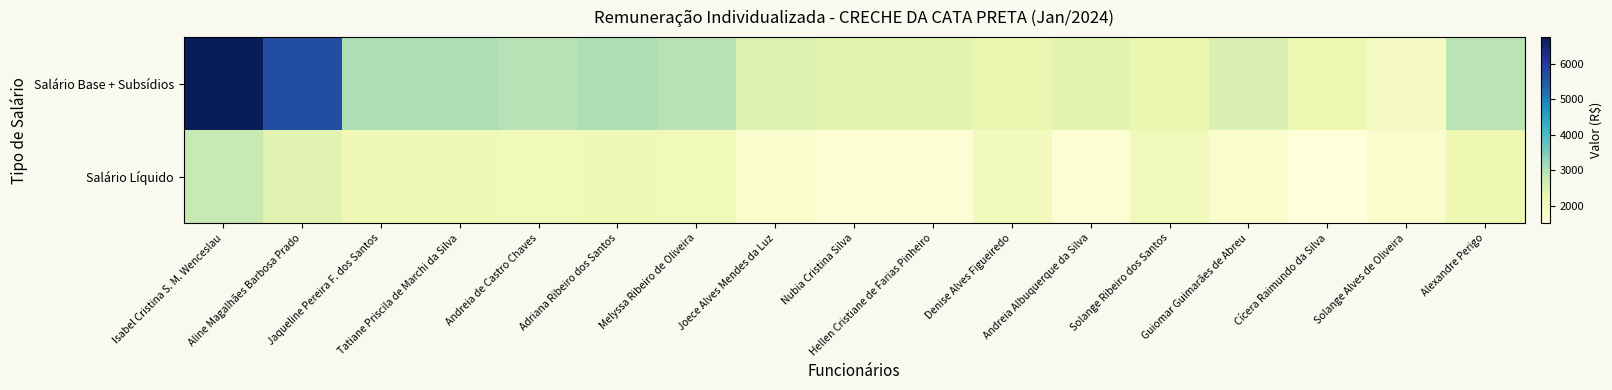

Count the number of data series in this chart.

2